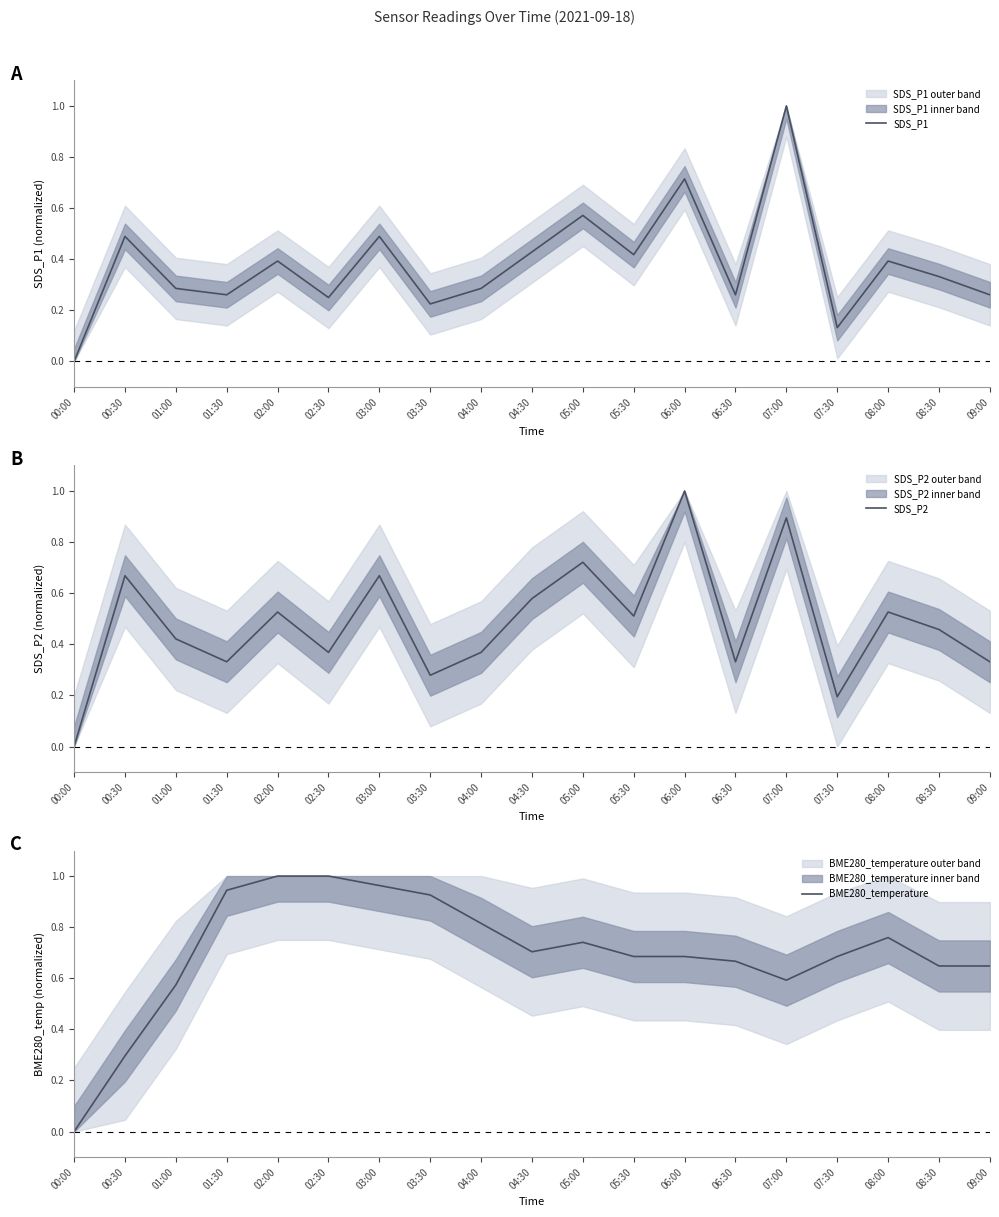

Between which two adjacent categories do SDS_P2 and SDS_P1 first intersect?

06:30 and 07:00